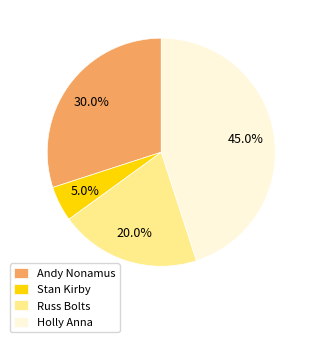

What is the ratio of the value at Holly Anna to the value at Andy Nonamus?

1.5